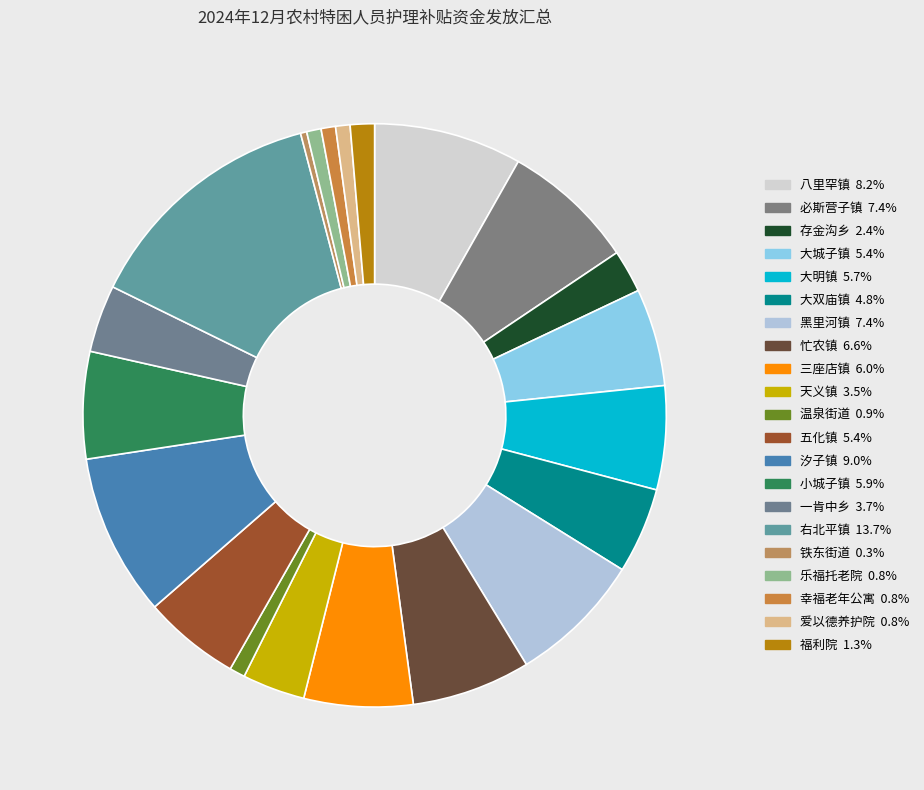

How many segments does this pie chart have?

21